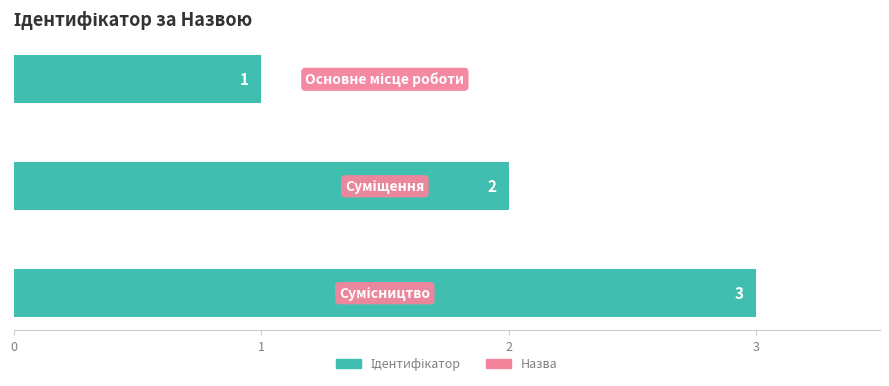

How many values are between 1 and 3?

3